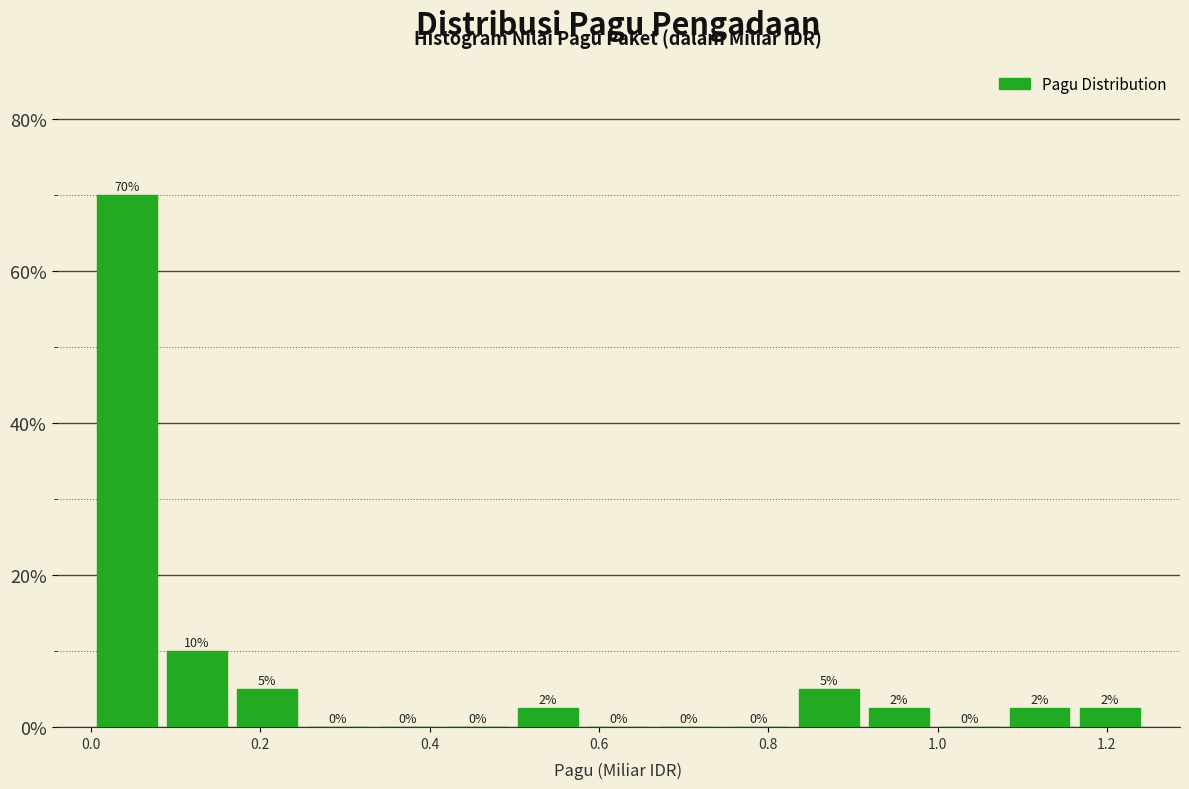

Which range on the x-axis has the tallest bar?

0.00 to 0.08